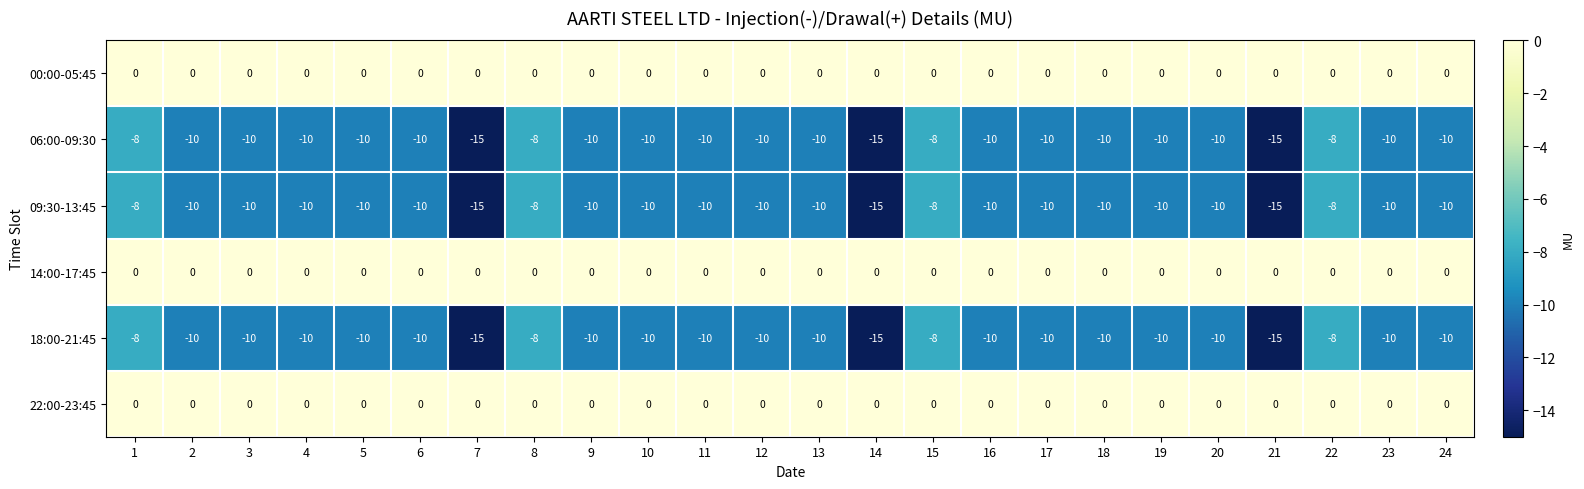

True or false: 22:00-23:45 has a value of 0 at 5.

True